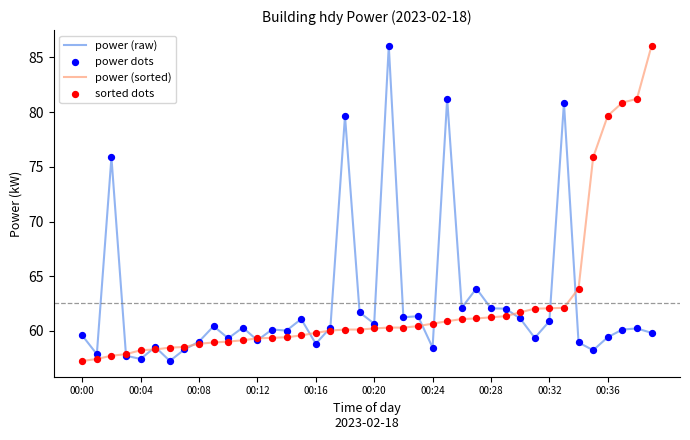

What is the lowest value of the power (raw) series?

57.3